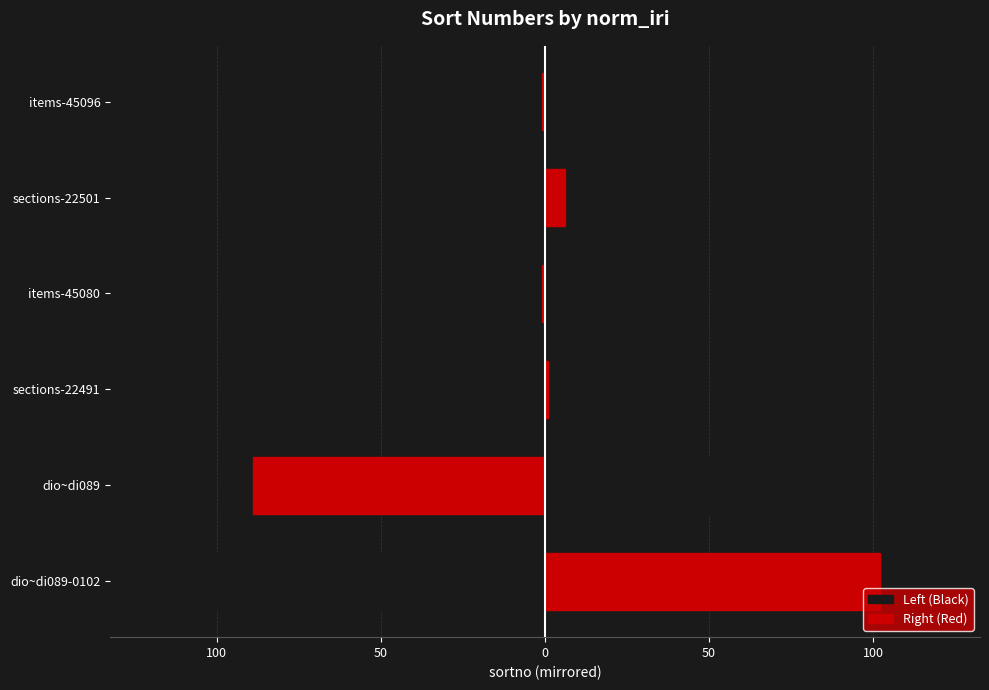

Between sections-22491 and sections-22501, which series saw the biggest shift?

Left (Black)